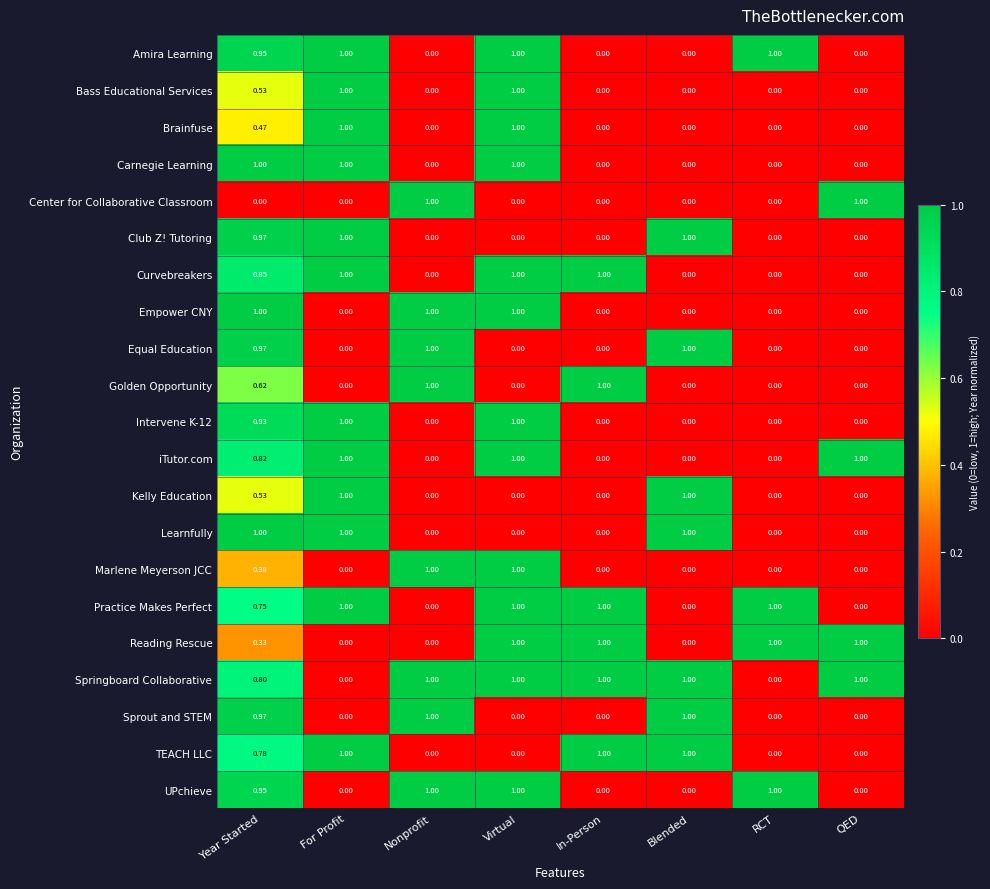

Which series has the largest total across all categories?

Springboard Collaborative